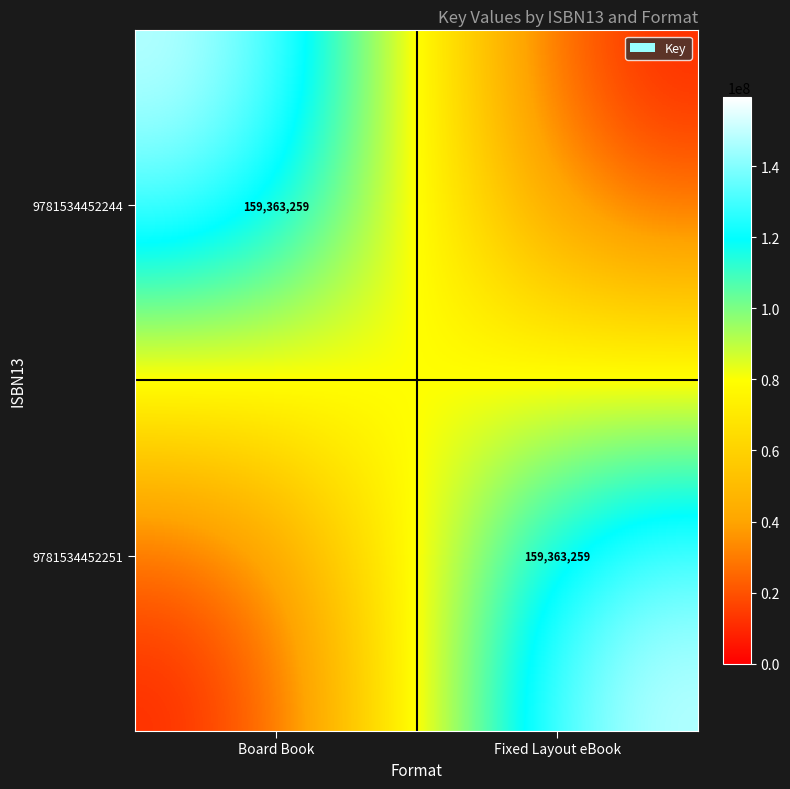

True or false: 9781534452244 has a value of 159363259 at Board Book.

True